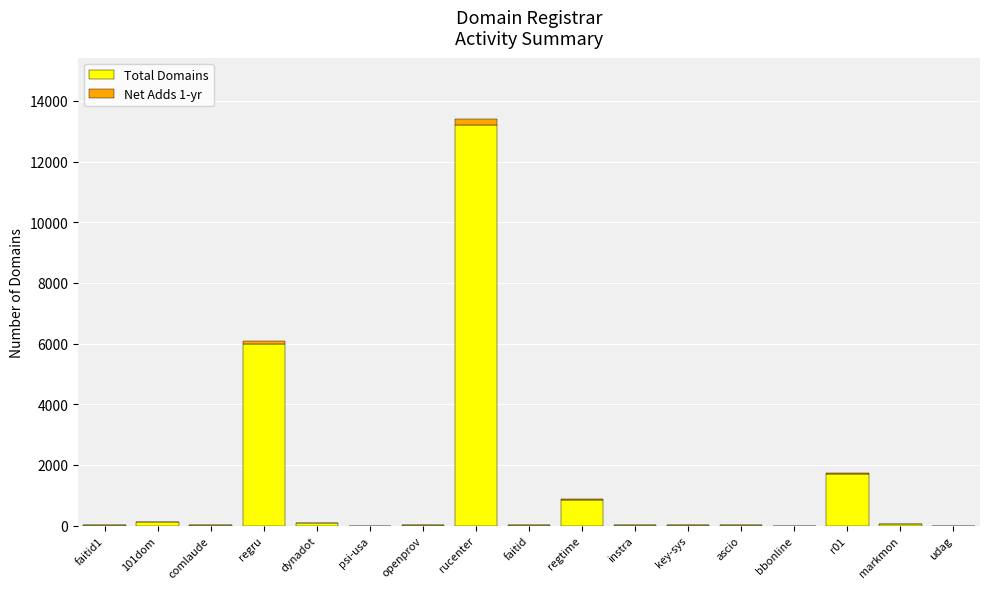

Is it true that Total Domains equals 13194 at rucenter?

True